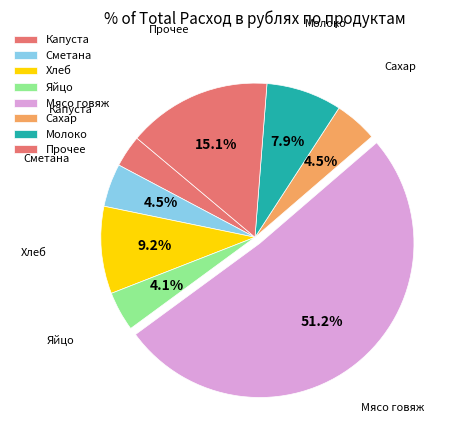

How much of the chart is everything except Яйцо?

95.9%